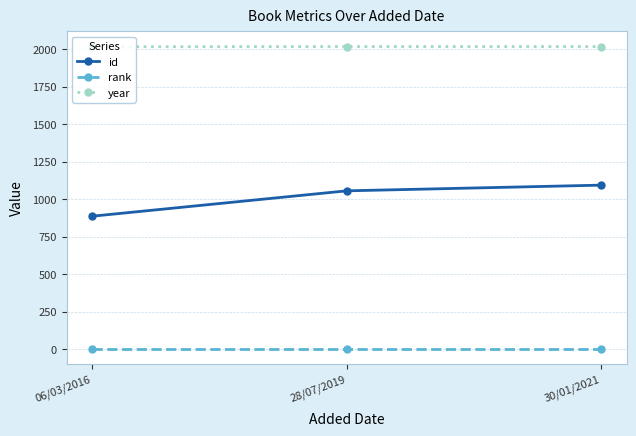

What is the maximum value for year?

2016